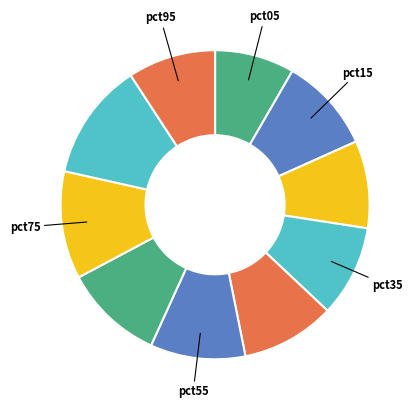

What is the smallest slice in the pie chart?

pct05